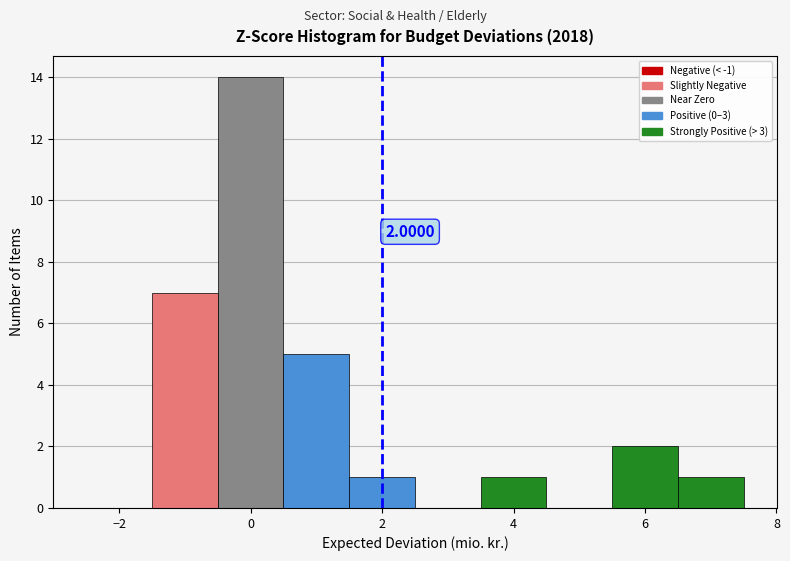

Which range on the x-axis has the tallest bar?

-0.5 to 0.5